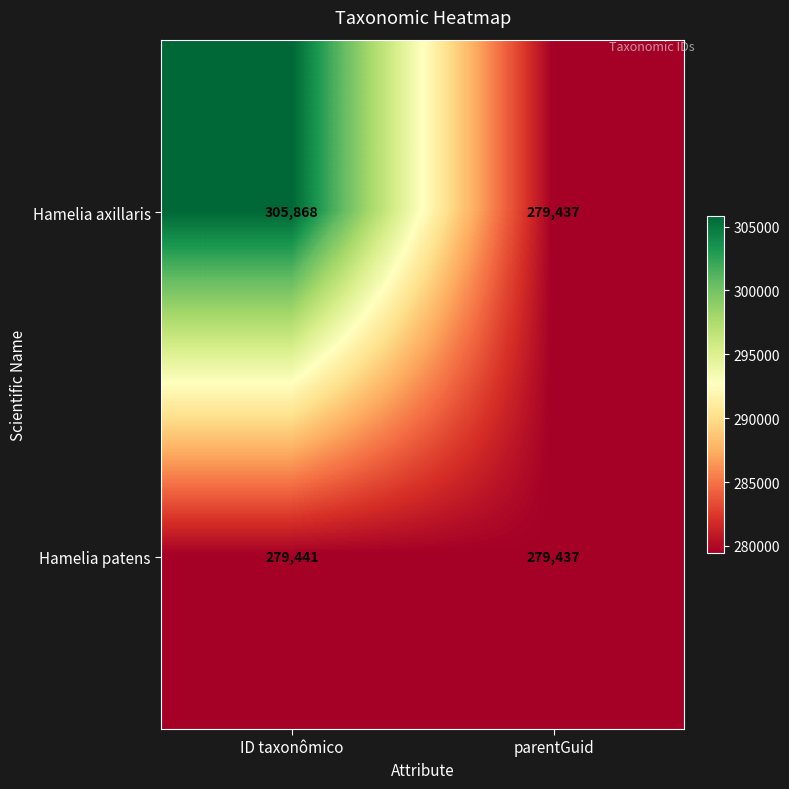

What is the spread (max minus min) of values at ID taxonômico?

26427